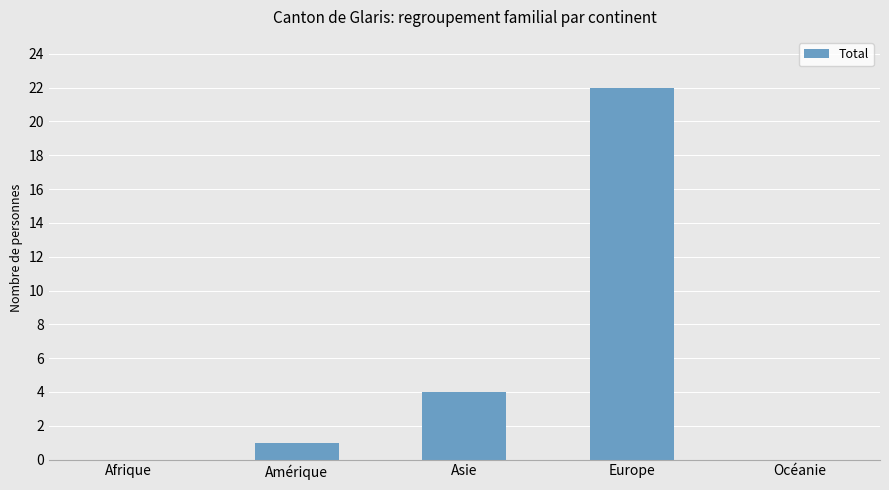

Between Europe and Asie, which is larger?

Europe